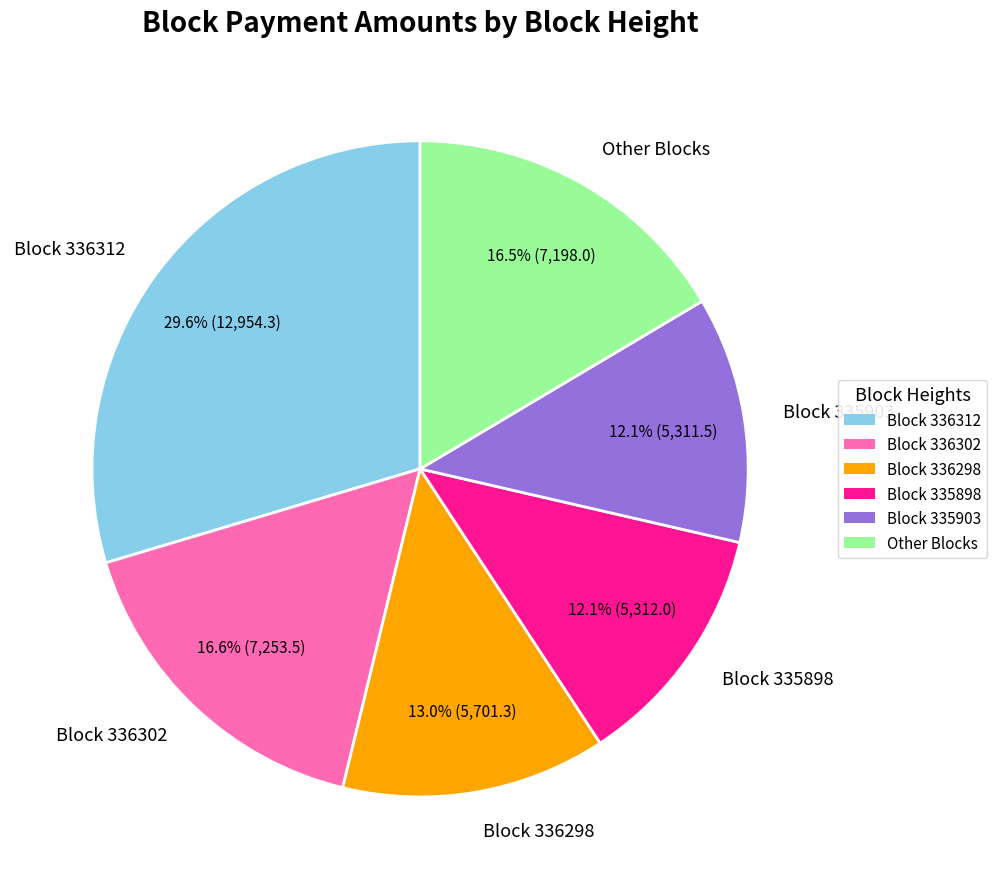

What portion of the pie excludes Block 336312?

70.4%